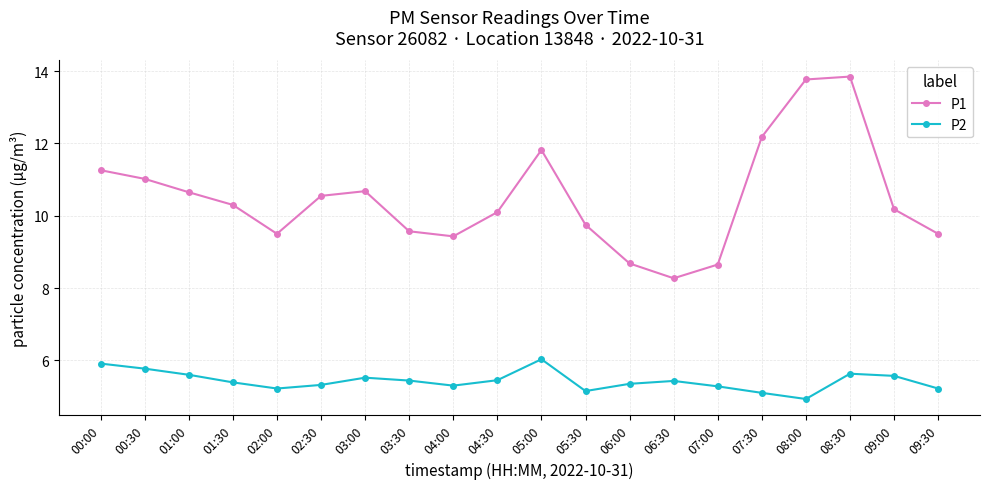

True or false: P1 and P2 intersect in this chart.

False